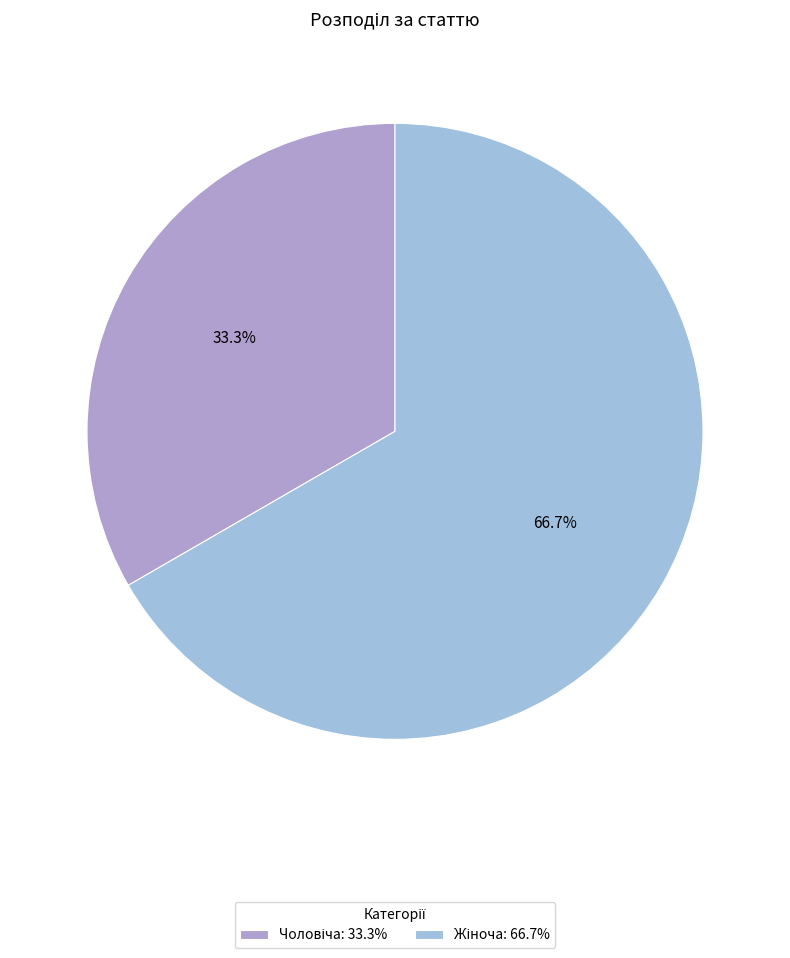

Which category accounts for the majority?

Жіноча